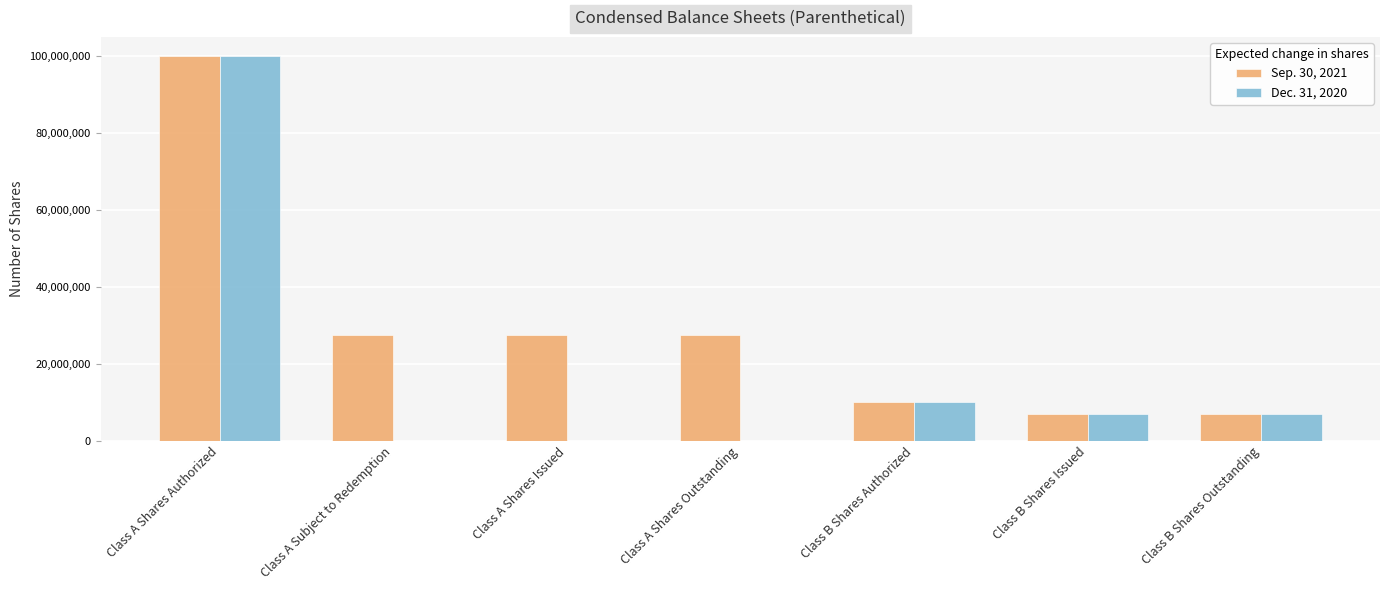

Is it true that Dec. 31, 2020 equals 155930299 at Class A Shares Authorized?

False